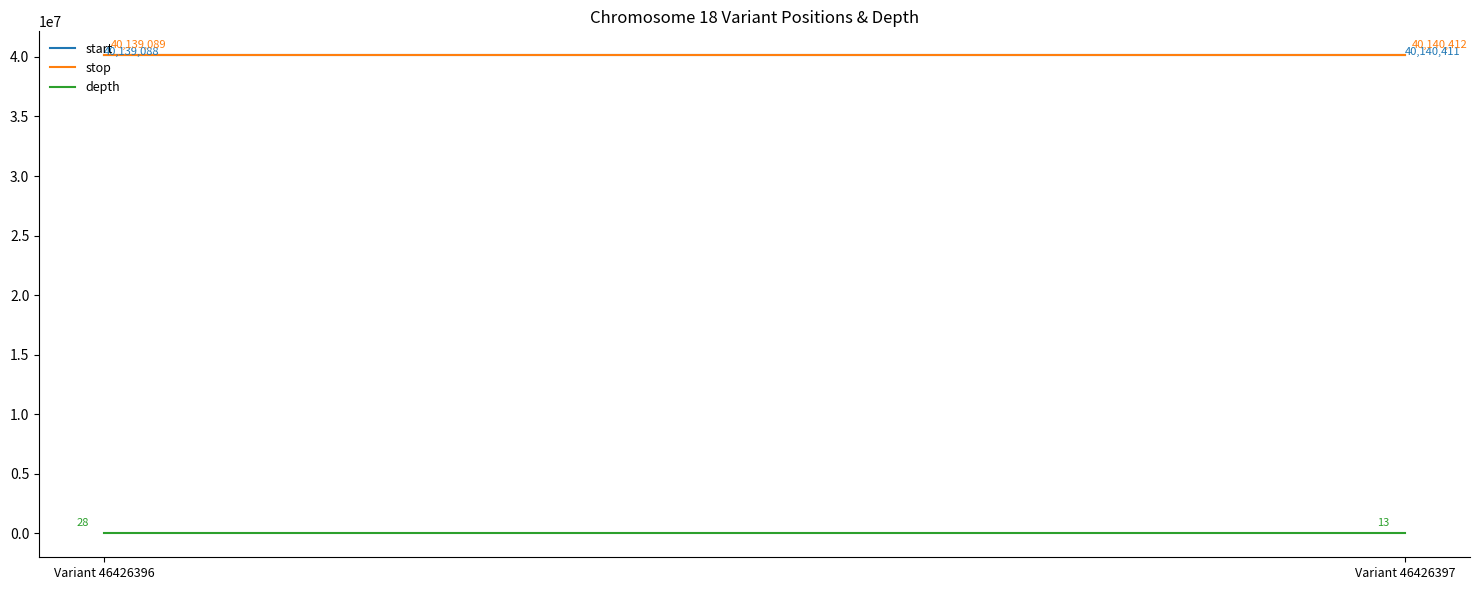

Reading left to right, extract all data points from this chart.

start: Variant 46426396=40139088	Variant 46426397=40140411
stop: Variant 46426396=40139089	Variant 46426397=40140412
depth: Variant 46426396=28	Variant 46426397=13